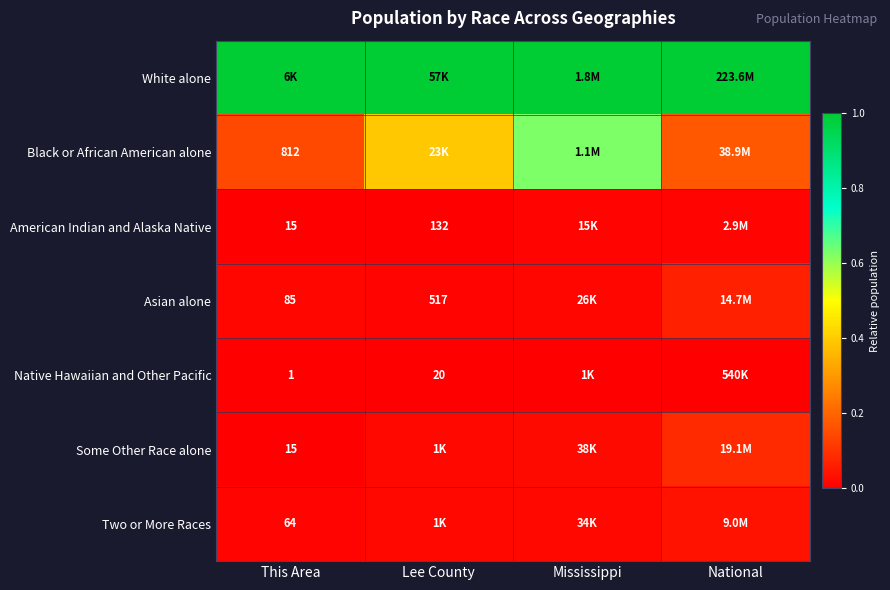

List the labels in order of Some Other Race alone value, largest first.

National, Mississippi, Lee County, This Area